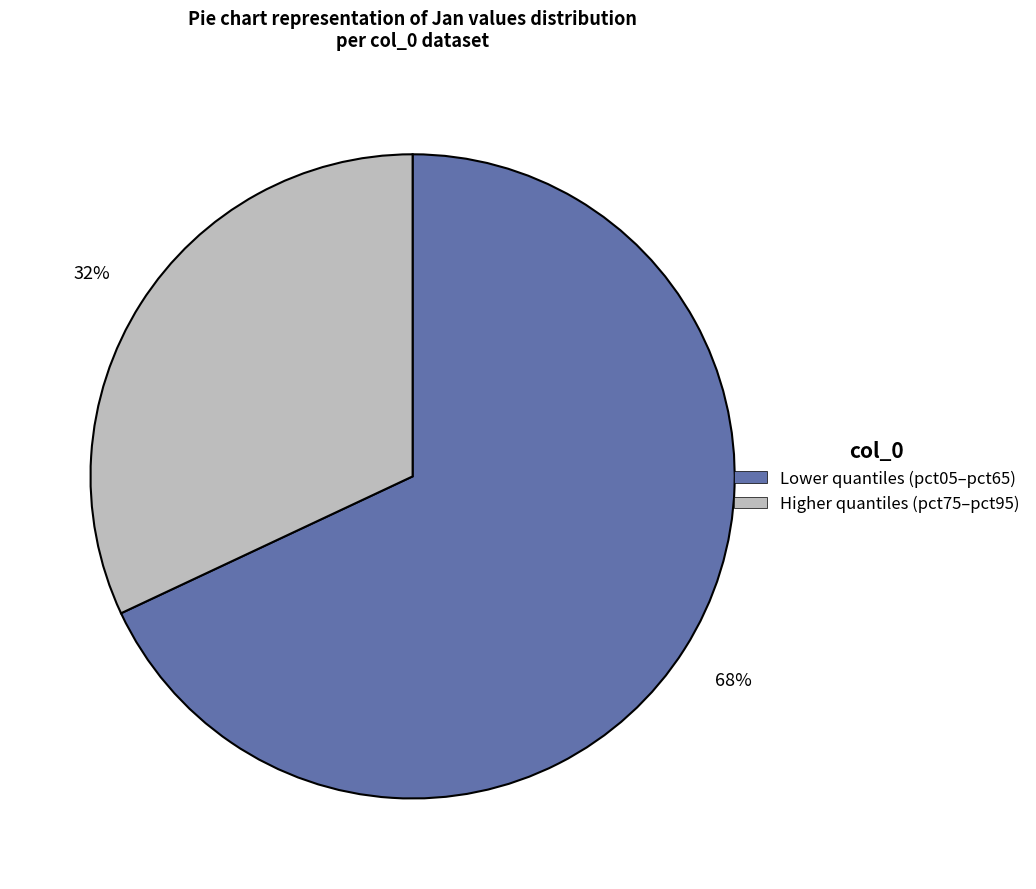

Is there any slice that represents more than half of the pie?

Yes